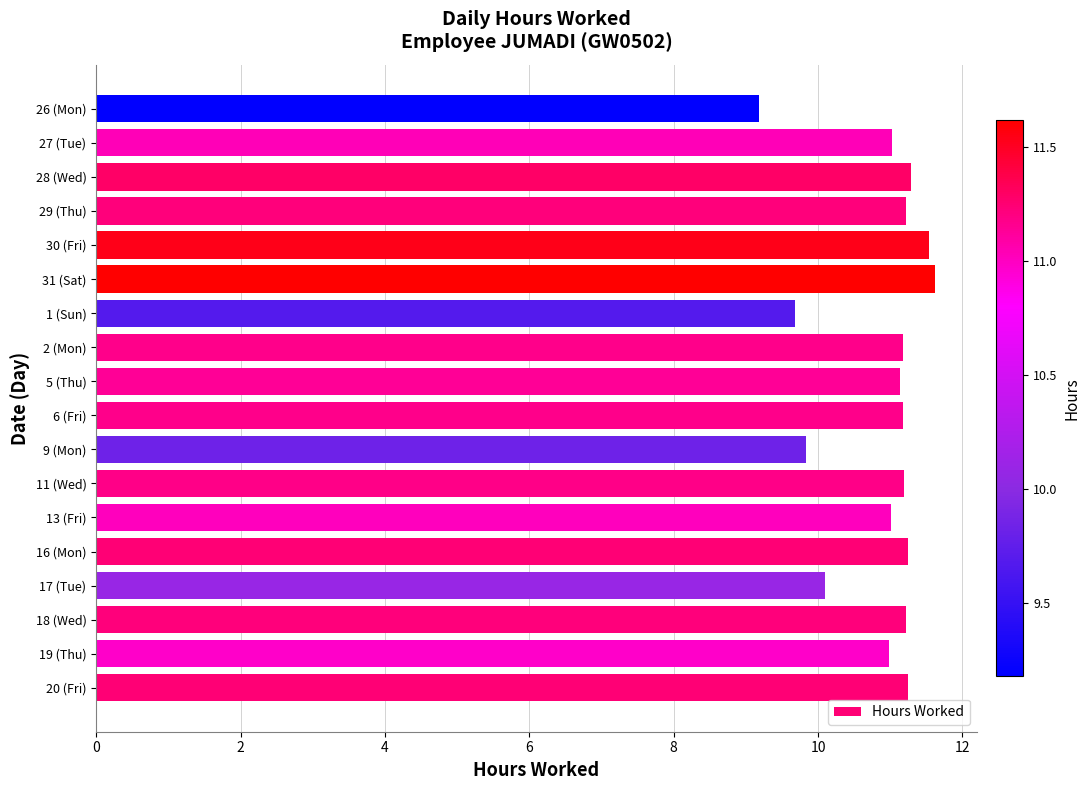

What is the approximate value at 6 (Fri)?

11.2